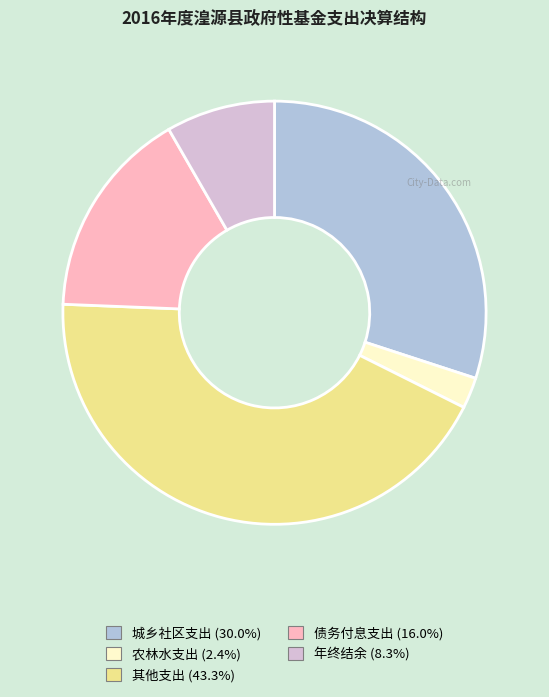

Is 城乡社区支出 the majority of the pie?

No